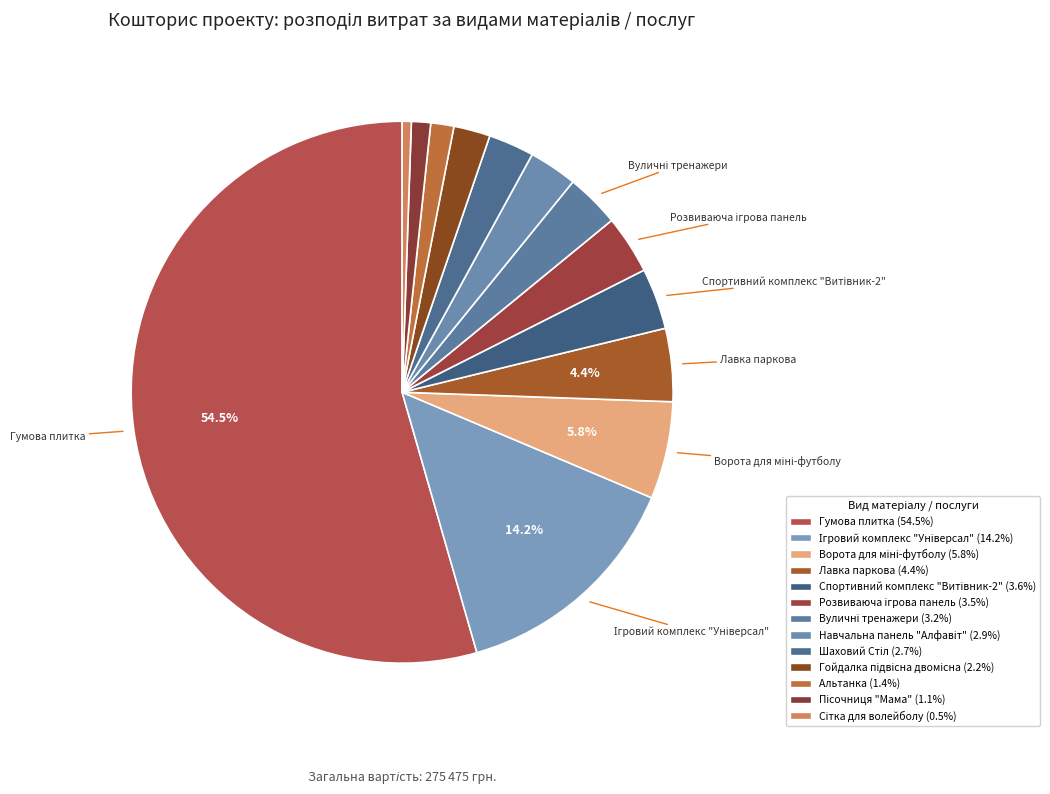

Count the number of slices in the pie.

13